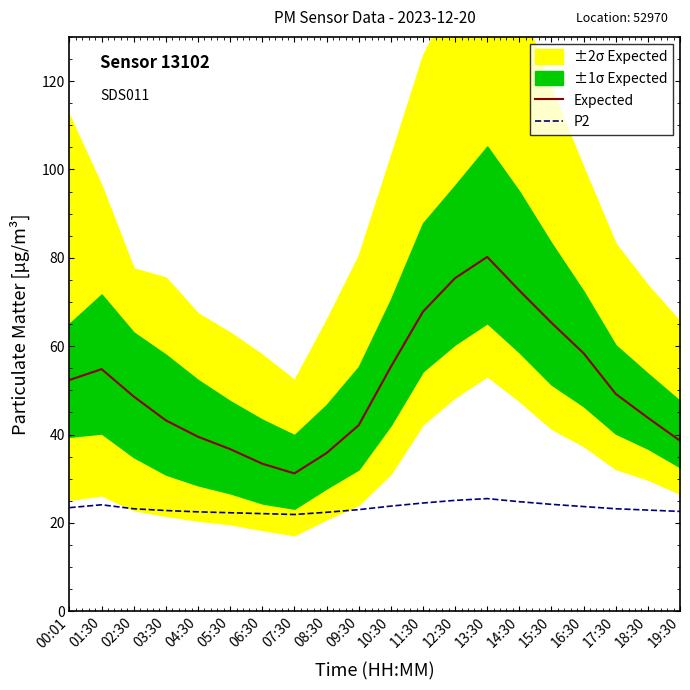

The P2 series shows 22.8 at 03:30. True or false?

True